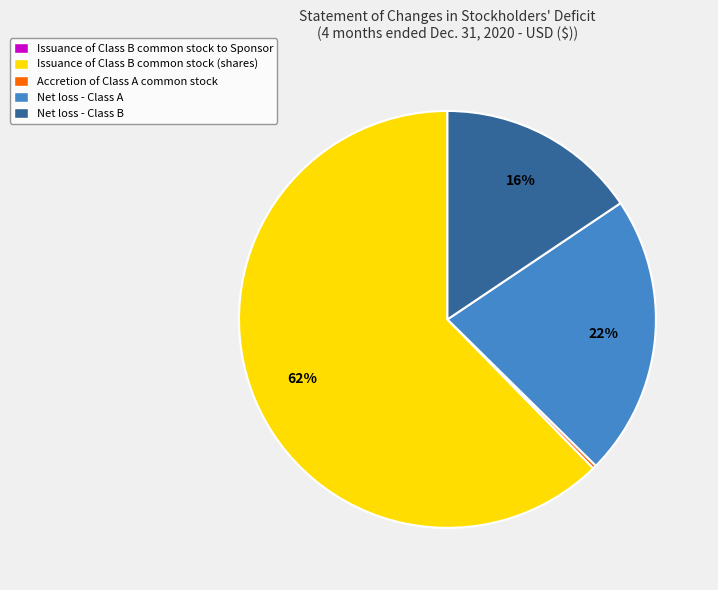

Is it true that Net loss - Class B is 16% of the pie?

True